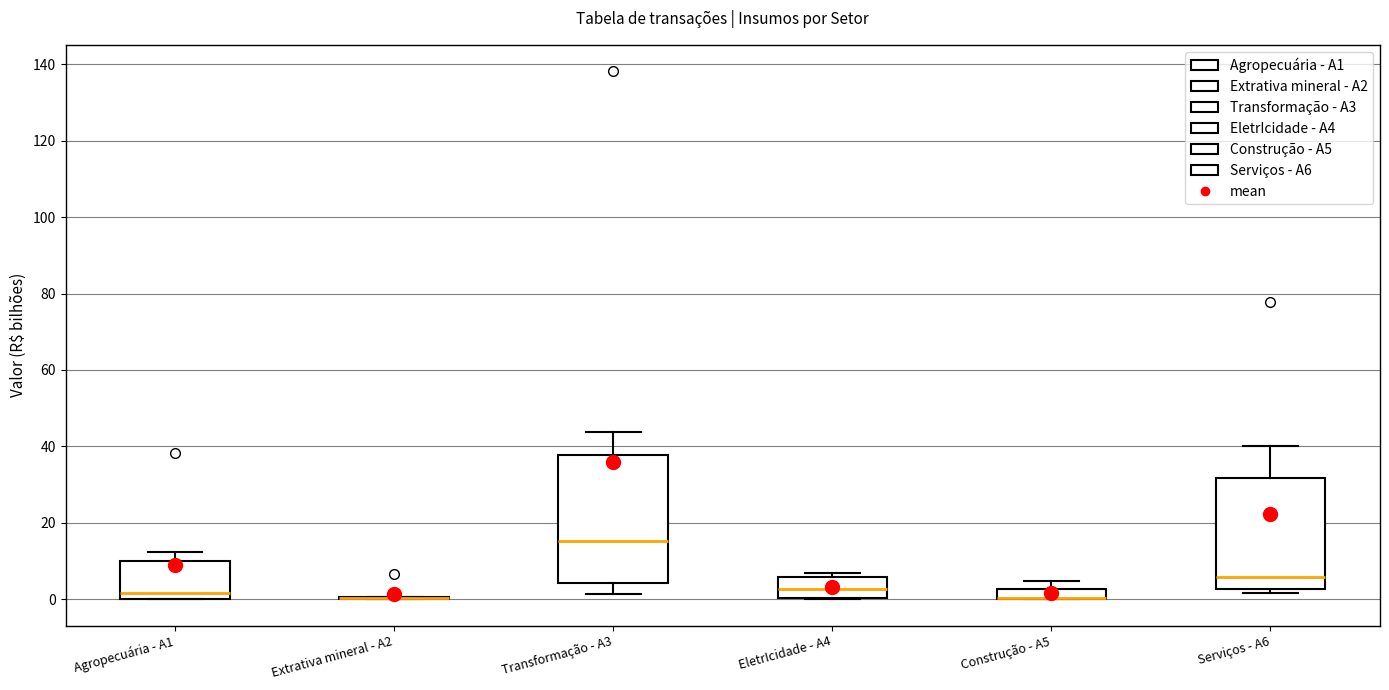

Where does the median line of the box for Transformação - A3 sit on the y-axis? The values are not printed on the chart, so give them approximately, as read against the axis.

16